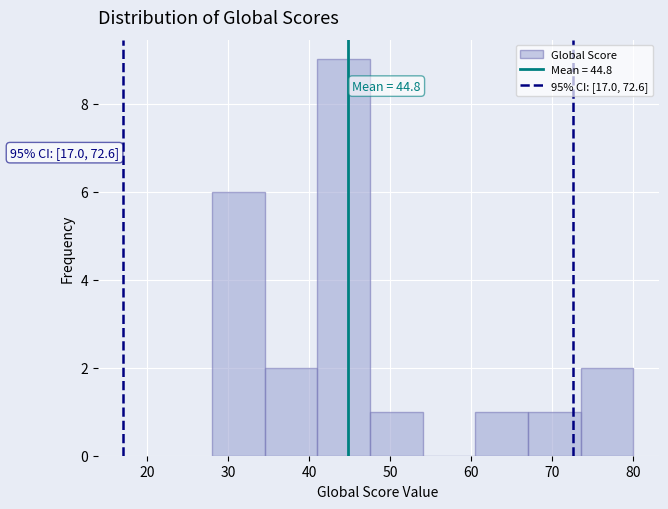

Over which range of the x-axis is the bar tallest?

41.0 to 47.5